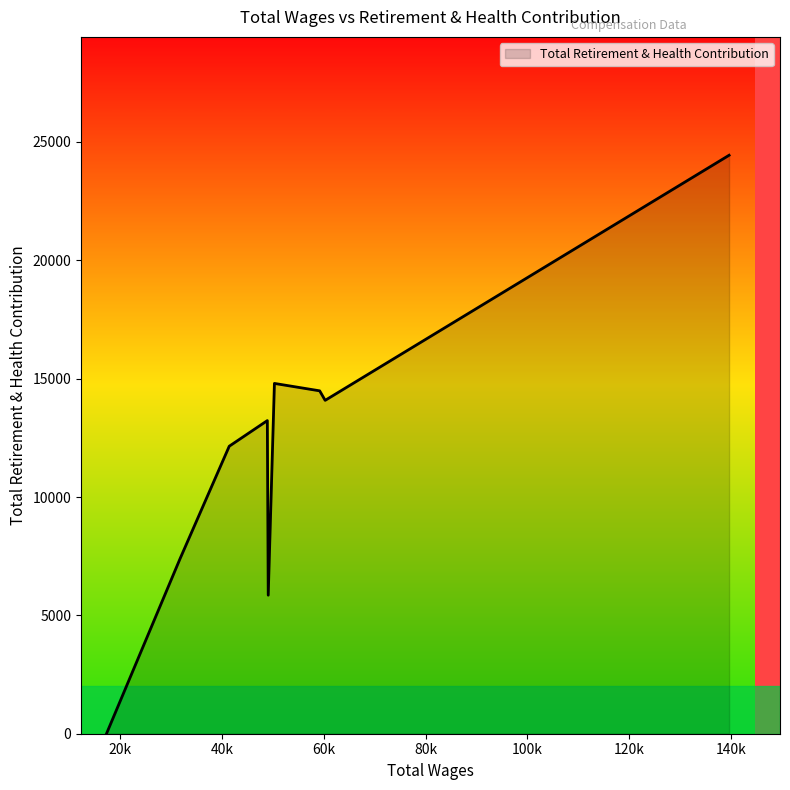

What is the greatest value displayed?

24437